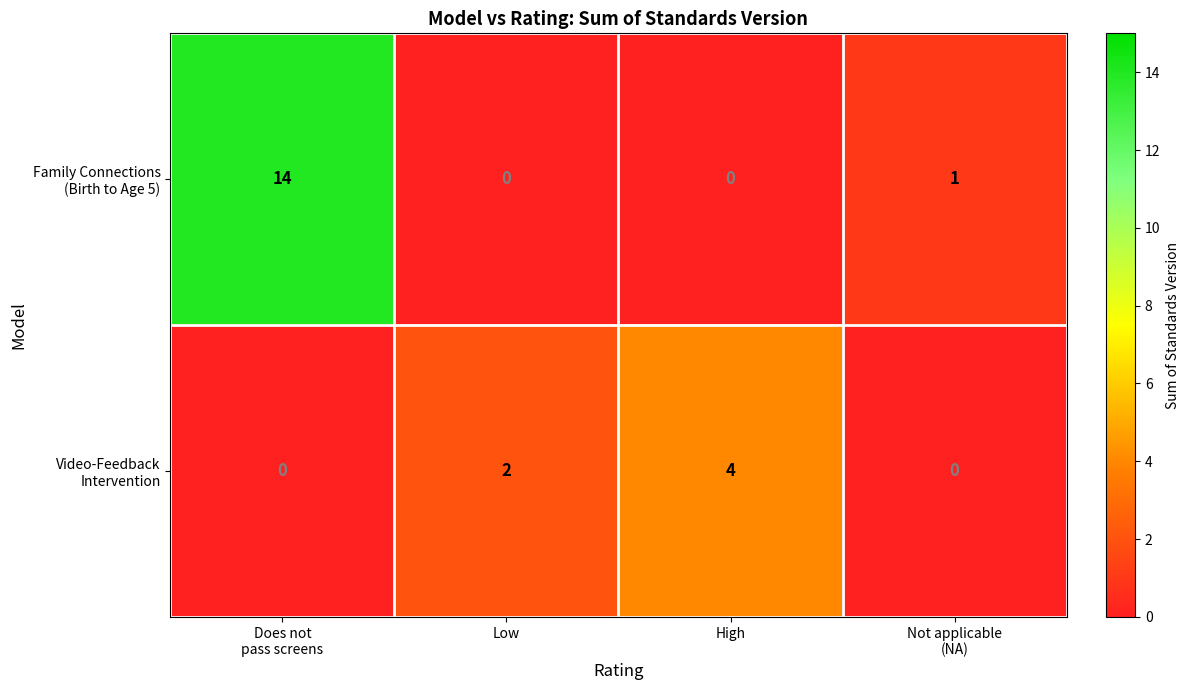

What is the total value across all series at High?

4